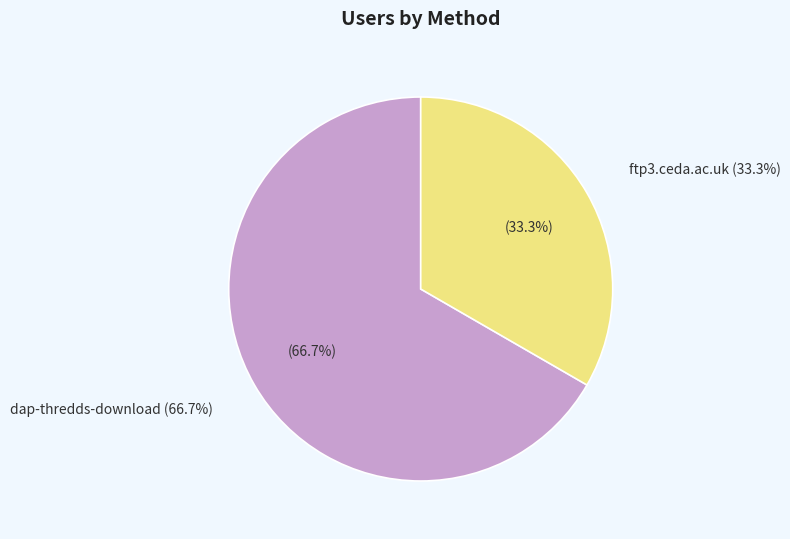

Combined, do ftp3.ceda.ac.uk and dap-thredds-download account for over 50%?

Yes